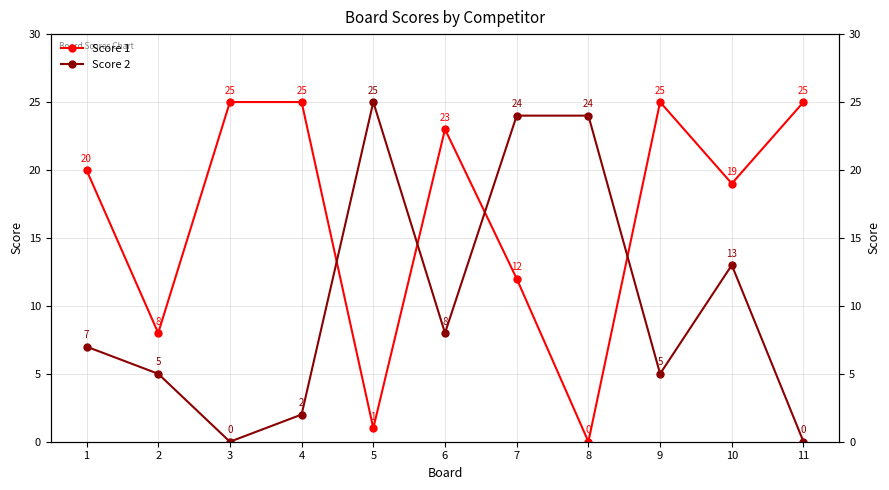

Reading right to left, what are all the values shown in this chart?

Score 1: 25	19	25	0	12	23	1	25	25	8	20
Score 2: 0	13	5	24	24	8	25	2	0	5	7